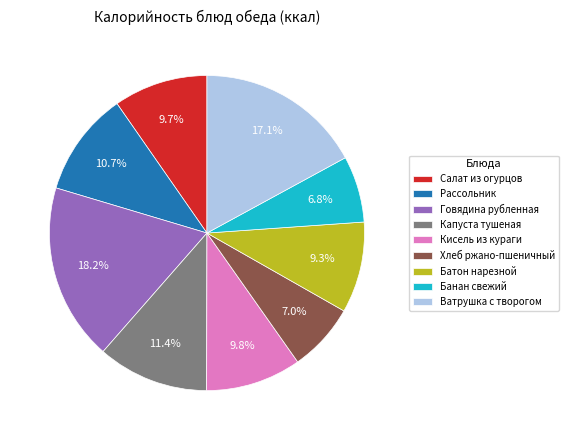

How many slices are in this pie chart?

9